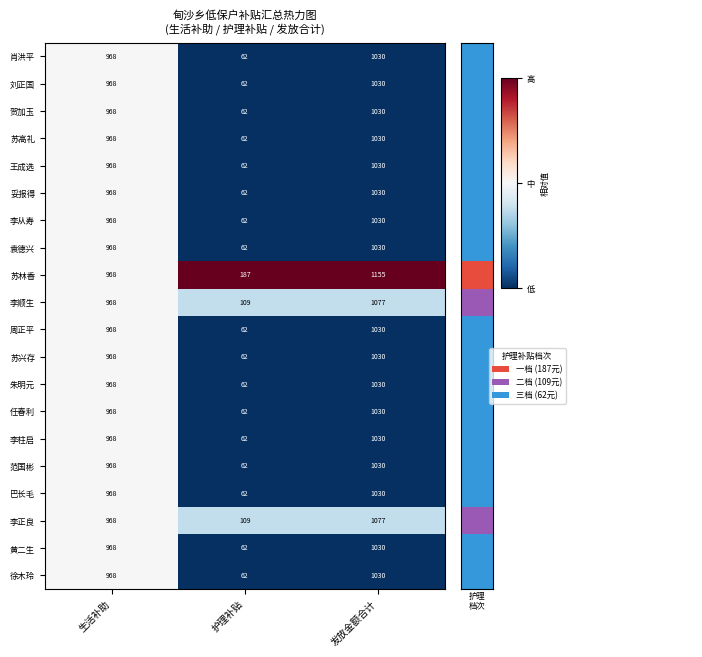

Is it true that 刘正国 equals 968 at 生活补助?

True